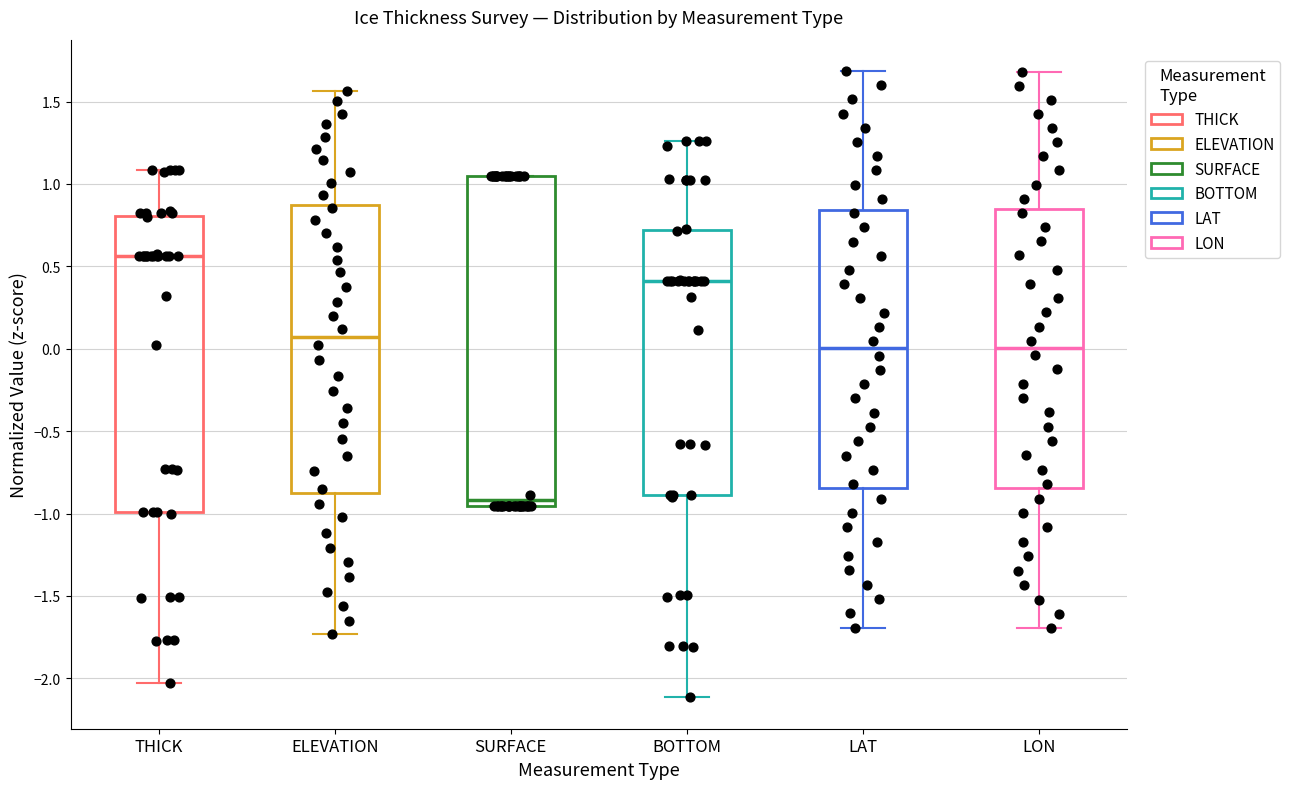

Which box has the highest median line?

THICK